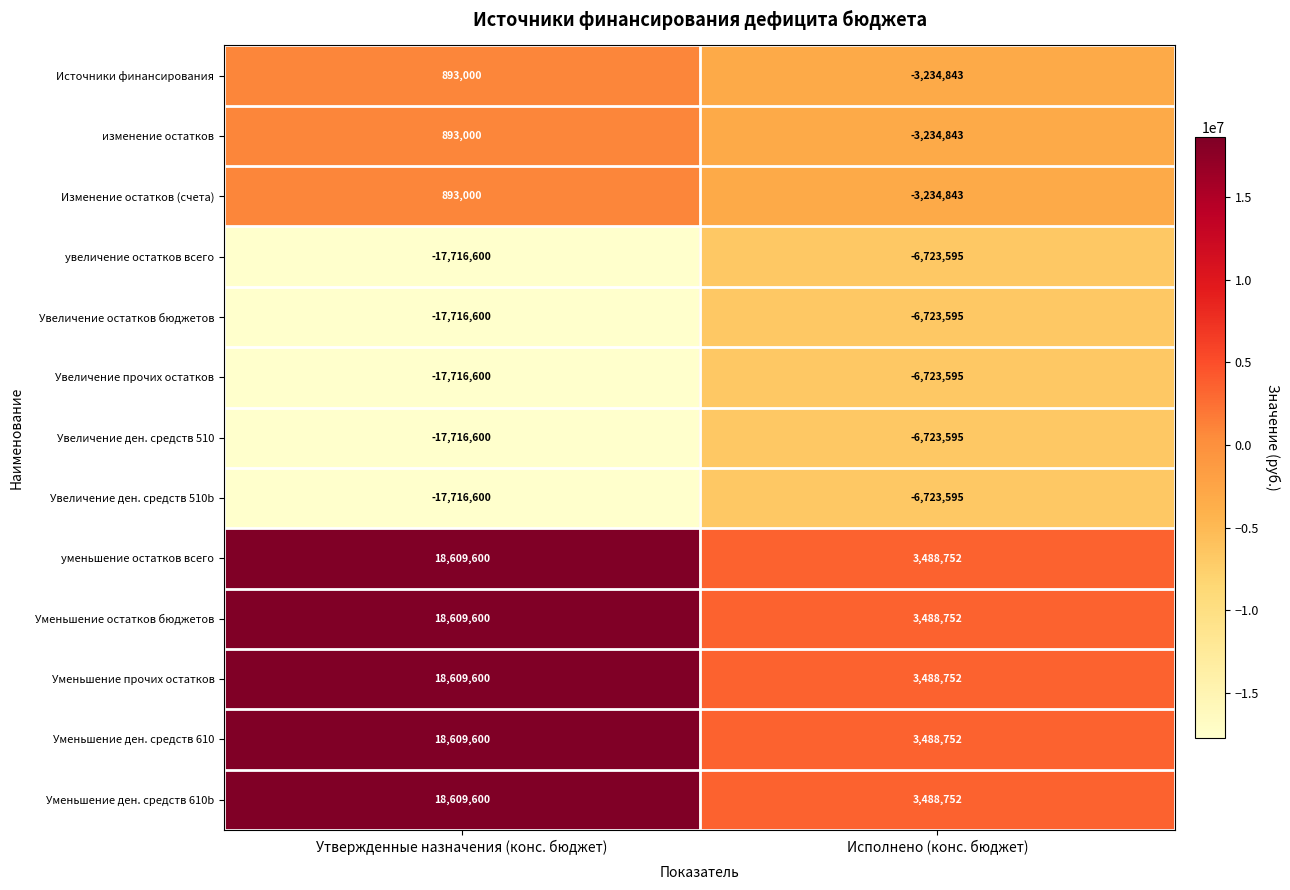

Reading left to right, extract all data points from this chart.

Источники финансирования: Утвержденные назначения (конс. бюджет)=893000	Исполнено (конс. бюджет)=-3234843
изменение остатков: Утвержденные назначения (конс. бюджет)=893000	Исполнено (конс. бюджет)=-3234843
Изменение остатков (счета): Утвержденные назначения (конс. бюджет)=893000	Исполнено (конс. бюджет)=-3234843
увеличение остатков всего: Утвержденные назначения (конс. бюджет)=-17716600	Исполнено (конс. бюджет)=-6723595
Увеличение остатков бюджетов: Утвержденные назначения (конс. бюджет)=-17716600	Исполнено (конс. бюджет)=-6723595
Увеличение прочих остатков: Утвержденные назначения (конс. бюджет)=-17716600	Исполнено (конс. бюджет)=-6723595
Увеличение ден. средств 510: Утвержденные назначения (конс. бюджет)=-17716600	Исполнено (конс. бюджет)=-6723595
Увеличение ден. средств 510b: Утвержденные назначения (конс. бюджет)=-17716600	Исполнено (конс. бюджет)=-6723595
уменьшение остатков всего: Утвержденные назначения (конс. бюджет)=18609600	Исполнено (конс. бюджет)=3488752
Уменьшение остатков бюджетов: Утвержденные назначения (конс. бюджет)=18609600	Исполнено (конс. бюджет)=3488752
Уменьшение прочих остатков: Утвержденные назначения (конс. бюджет)=18609600	Исполнено (конс. бюджет)=3488752
Уменьшение ден. средств 610: Утвержденные назначения (конс. бюджет)=18609600	Исполнено (конс. бюджет)=3488752
Уменьшение ден. средств 610b: Утвержденные назначения (конс. бюджет)=18609600	Исполнено (конс. бюджет)=3488752